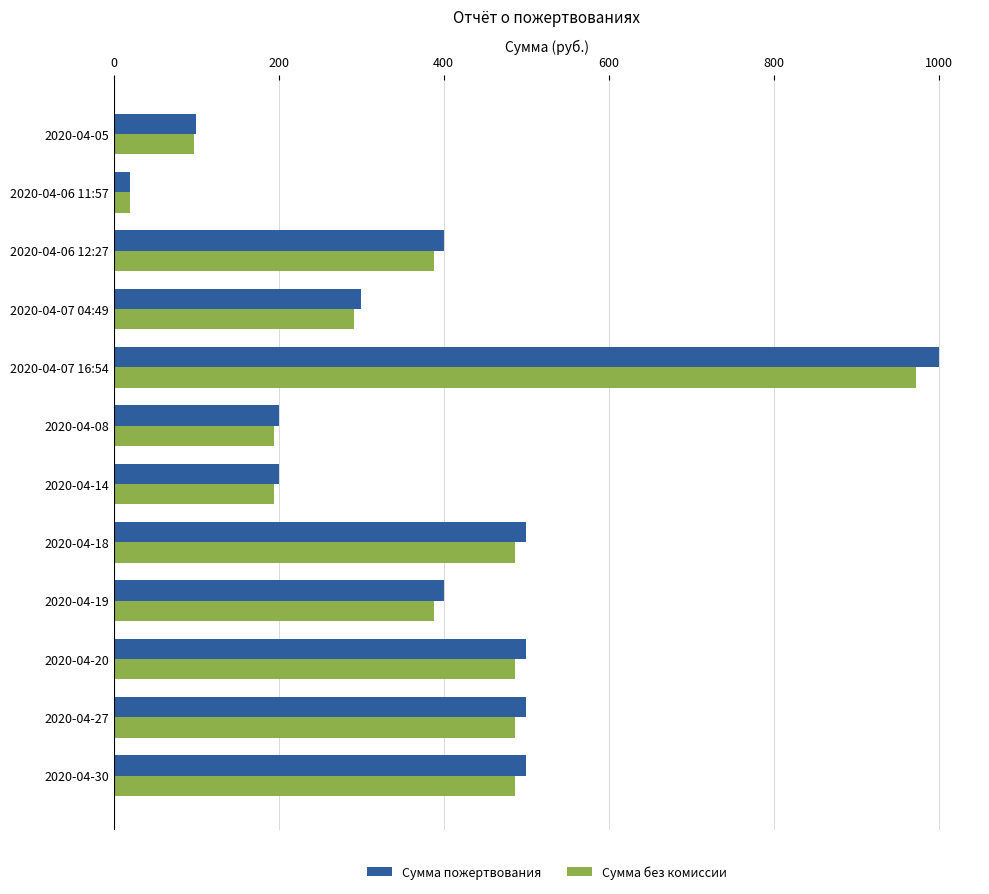

What is the total value across all series at 2020-04-06 12:27?

788.8